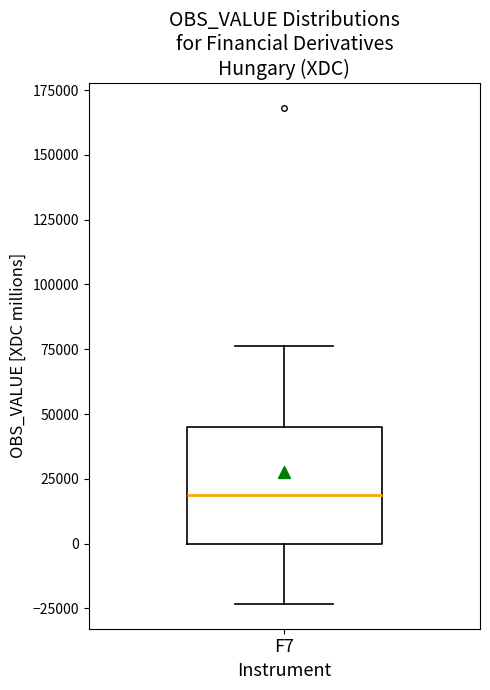

Where does the lower whisker of the box for F7 end on the y-axis? The values are not printed on the chart, so give them approximately, as read against the axis.

-25000